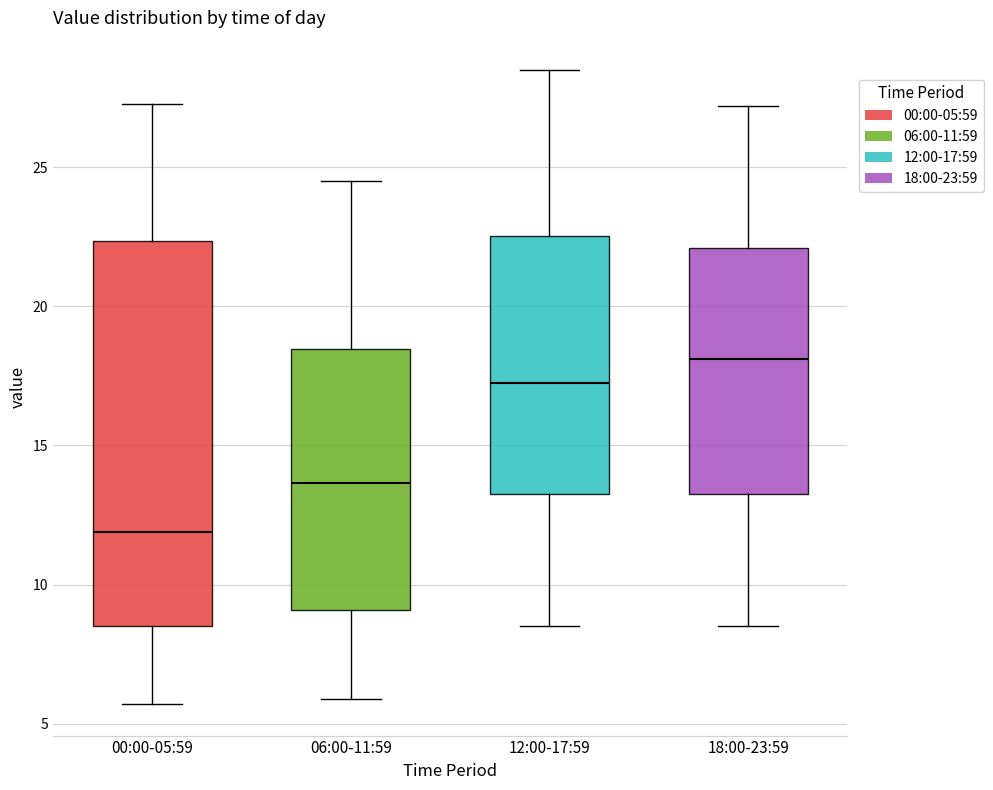

Which box's median line is the lowest?

00:00-05:59